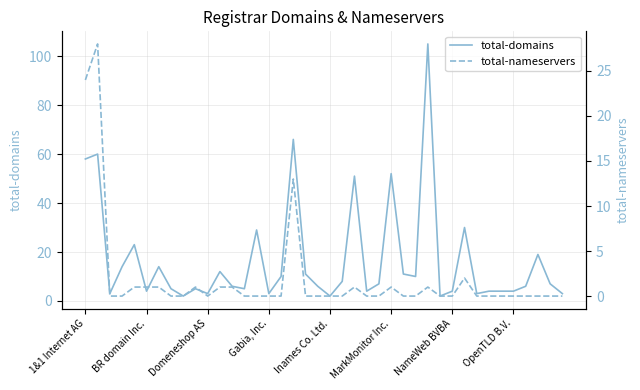

Rank the series by their average value, from lowest to highest.

total-nameservers, total-domains